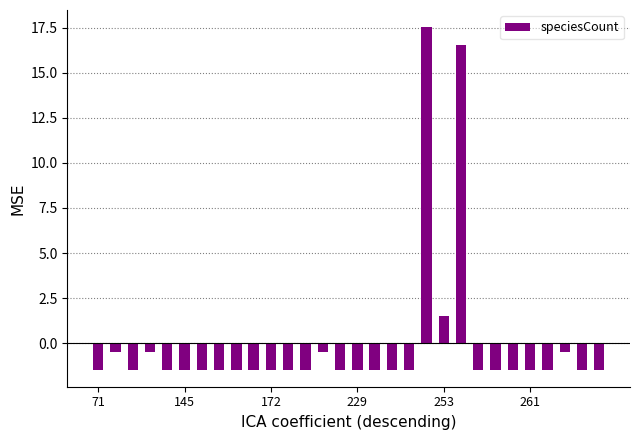

What is the minimum value shown in the chart?

-1.5